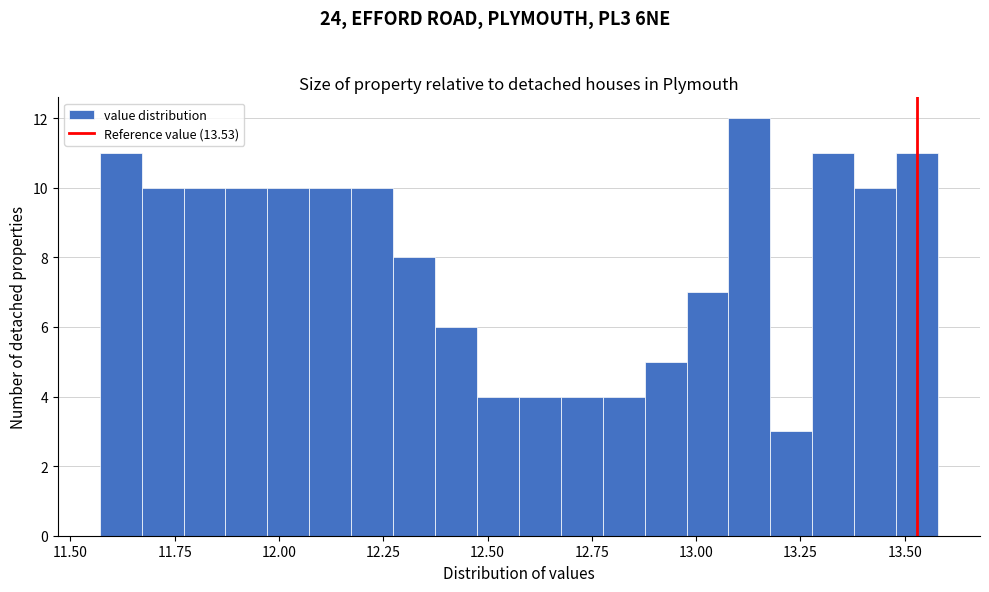

Read against the x-axis, roughly where is the centre of the tallest bar?

13.15